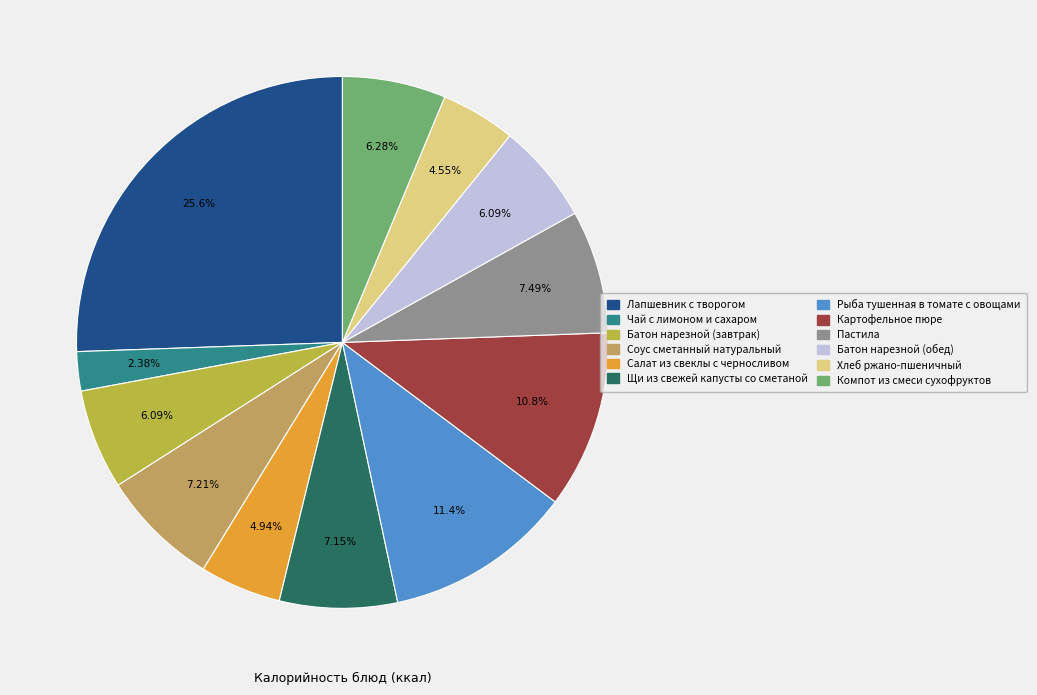

To the nearest percent, what portion does Салат из свеклы с черносливом represent?

5%